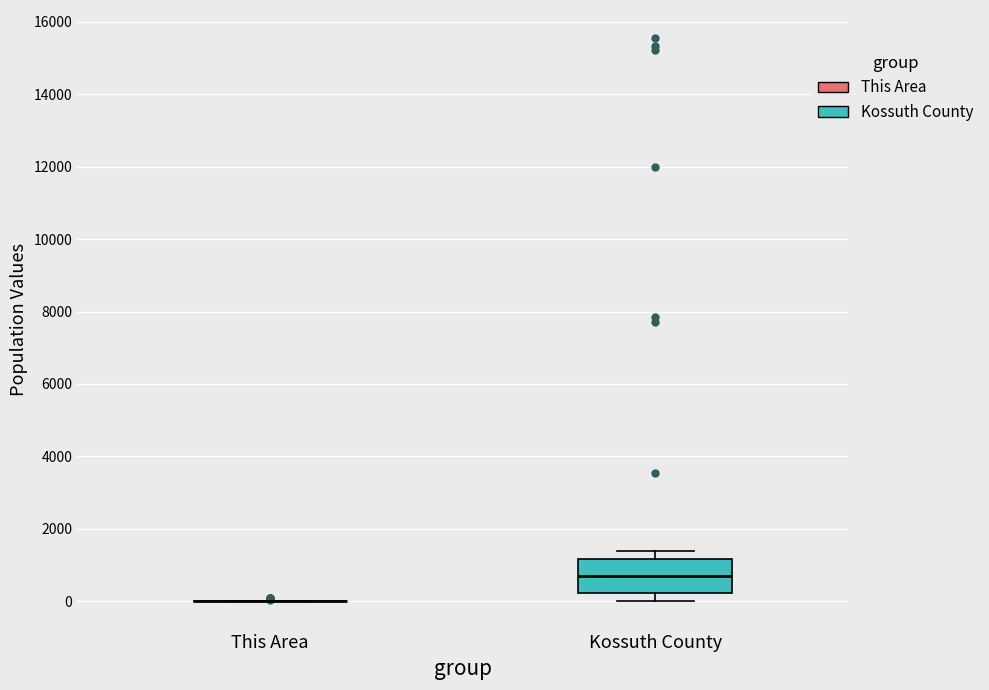

Reading left to right, read every box against the y-axis: the position of its median line, the range the box covers, and the ends of its whiskers. The values are not printed on the chart, so give them approximately, as read against the axis.

This Area: box collapsed to a line at 0, whiskers 0 to 0
Kossuth County: median 800, box 200 to 1200, whiskers 0 to 1400